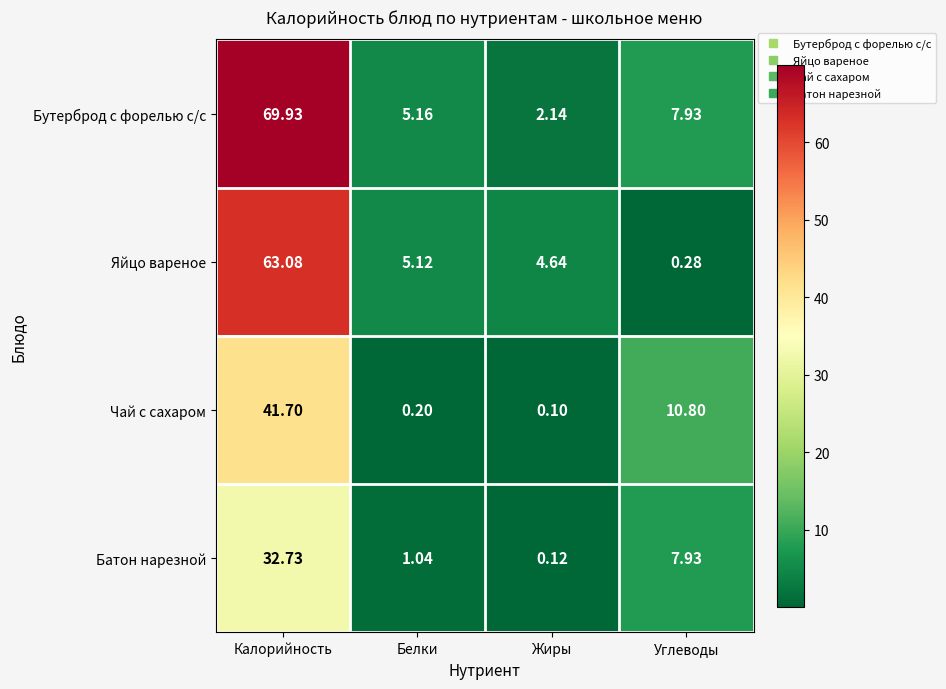

At which category is the sum across all series the highest?

Калорийность